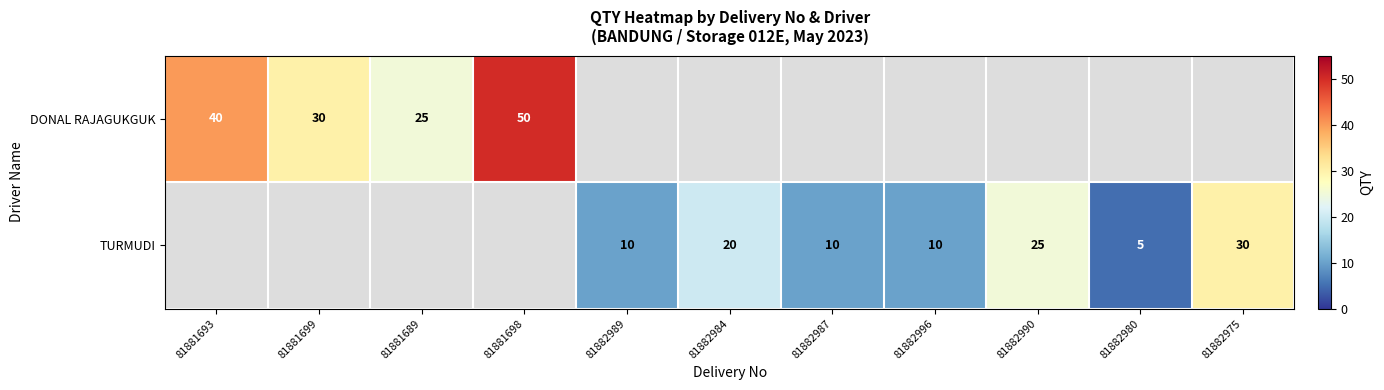

True or false: DONAL RAJAGUKGUK has a value of 50 at 81881698.

True